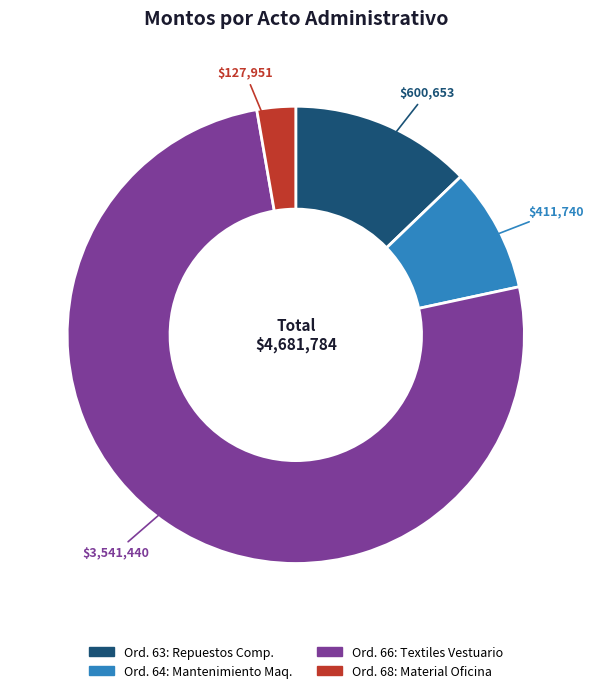

Is there a majority slice in this chart?

Yes